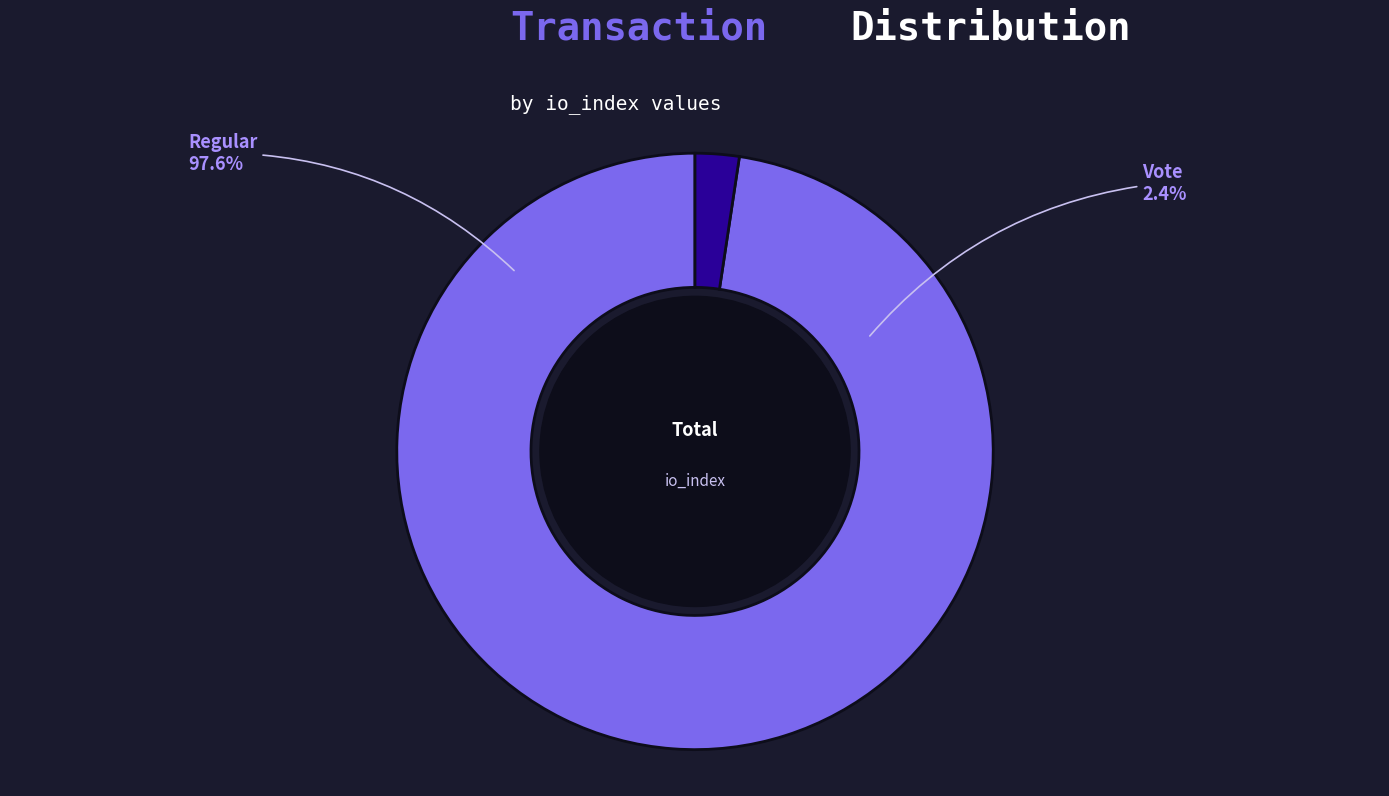

What percentage do Vote (io_index=3) and Regular (io_index=123) together represent?

100.0%